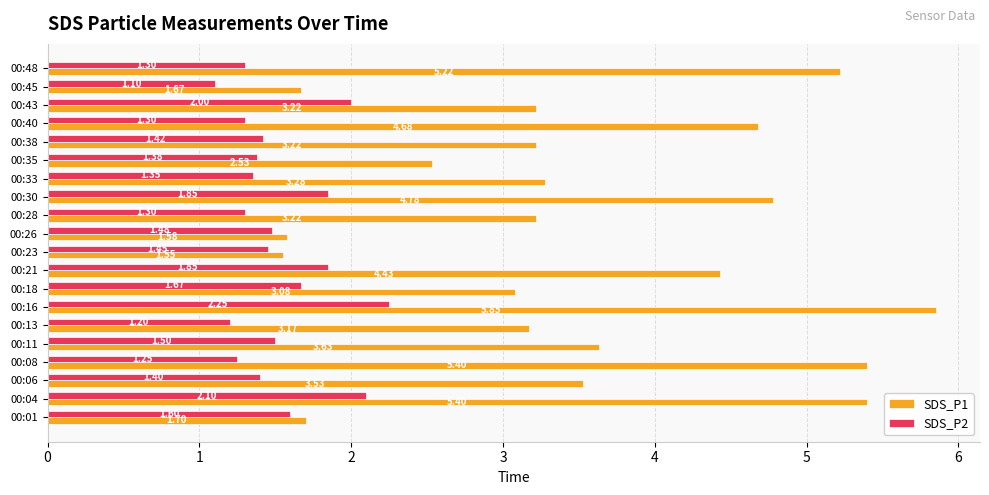

Rank the series by their maximum value, from lowest to highest.

SDS_P2, SDS_P1